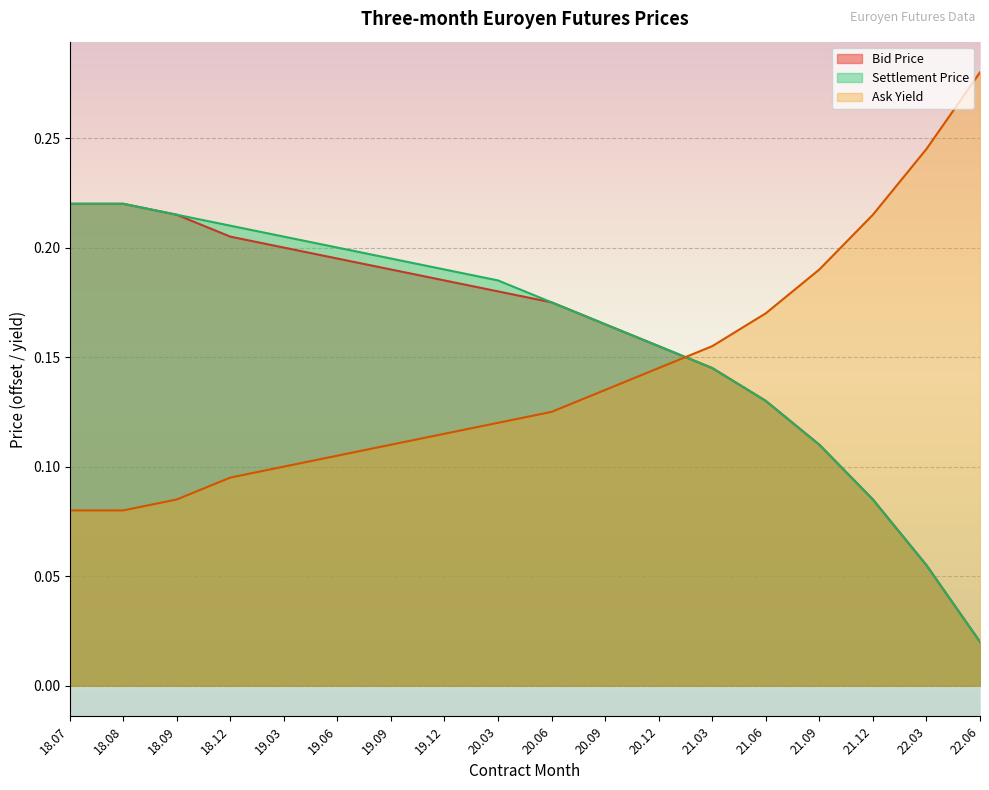

What are all the series names shown in the legend?

Bid Price, Settlement Price, Ask Yield